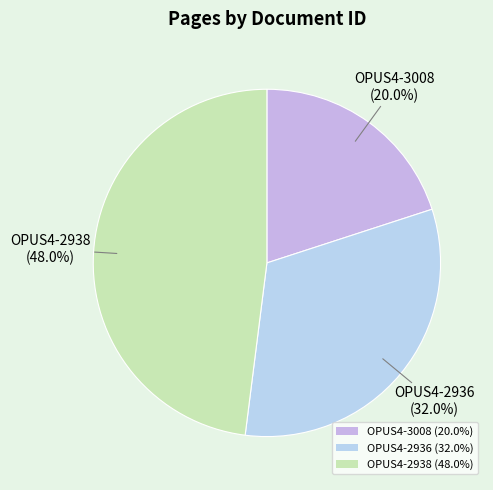

What is the largest slice in the pie chart?

OPUS4-2938